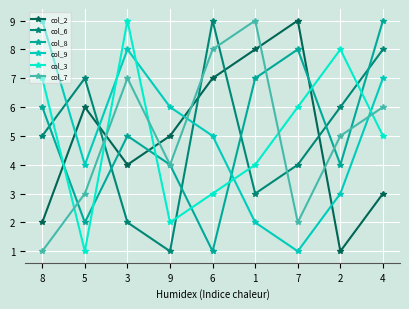

Where do col_7 and col_9 first cross each other?

9 and 6